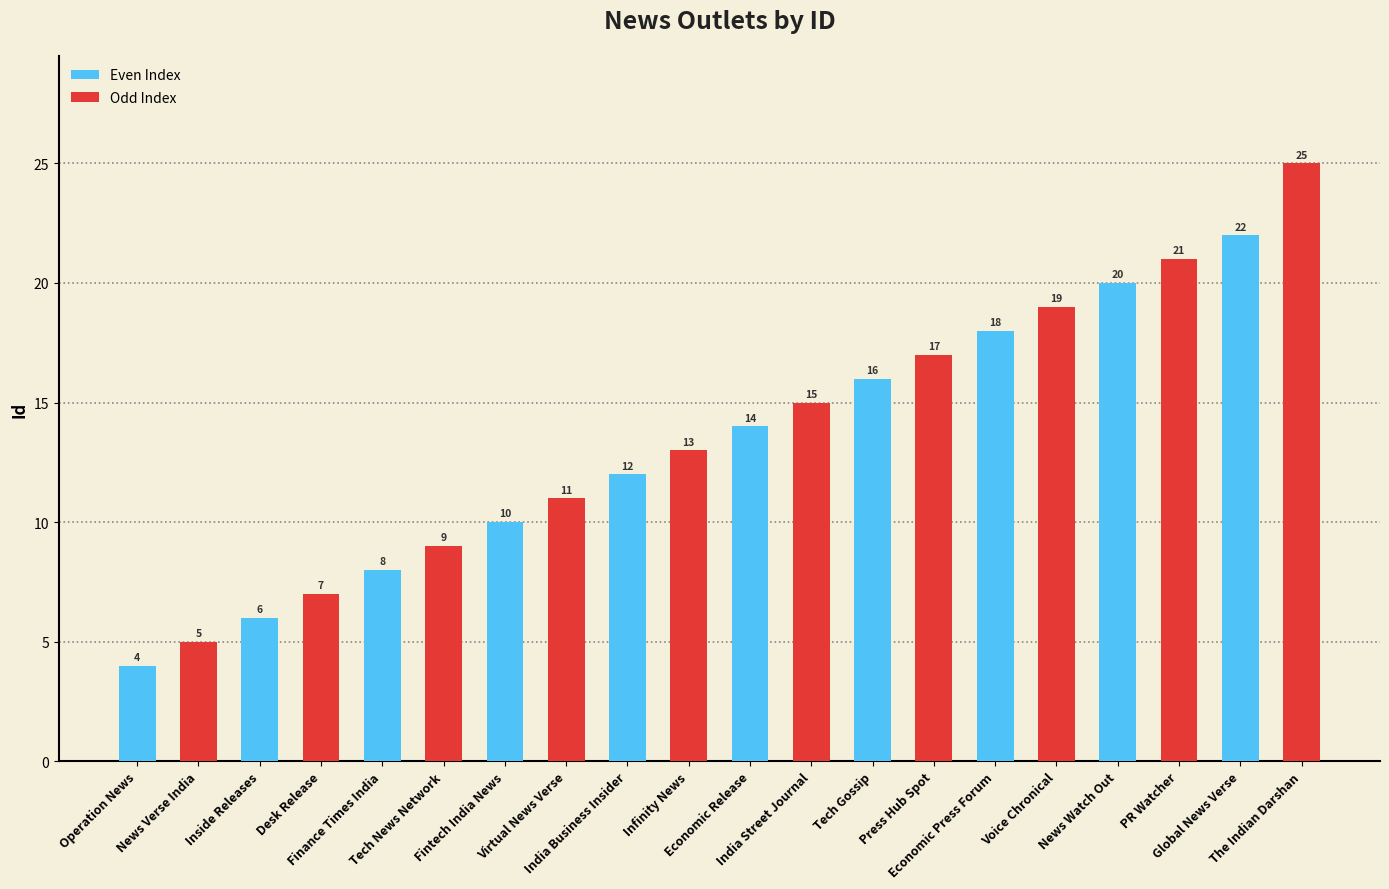

Reading right to left, list all the values displayed in this chart.

The Indian Darshan=25	Global News Verse=22	PR Watcher=21	News Watch Out=20	Voice Chronical=19	Economic Press Forum=18	Press Hub Spot=17	Tech Gossip=16	India Street Journal=15	Economic Release=14	Infinity News=13	India Business Insider=12	Virtual News Verse=11	Fintech India News=10	Tech News Network=9	Finance Times India=8	Desk Release=7	Inside Releases=6	News Verse India=5	Operation News=4